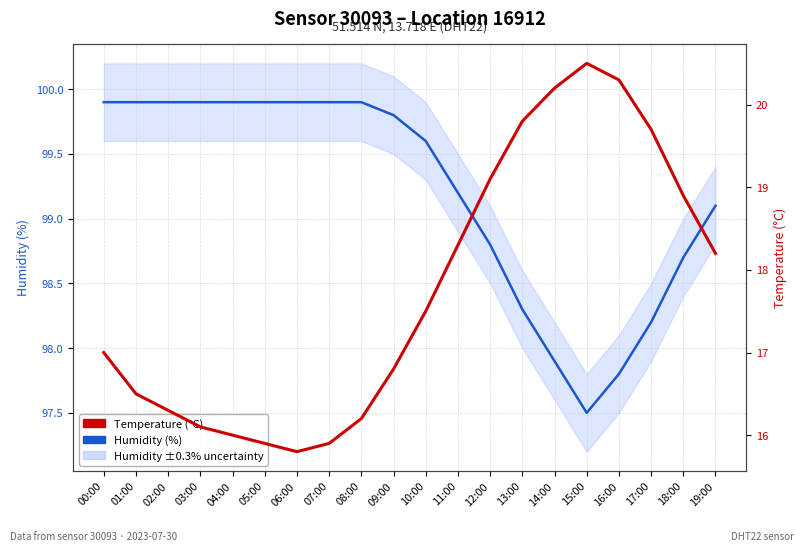

What is the label of the 4th point from the right?

16:00